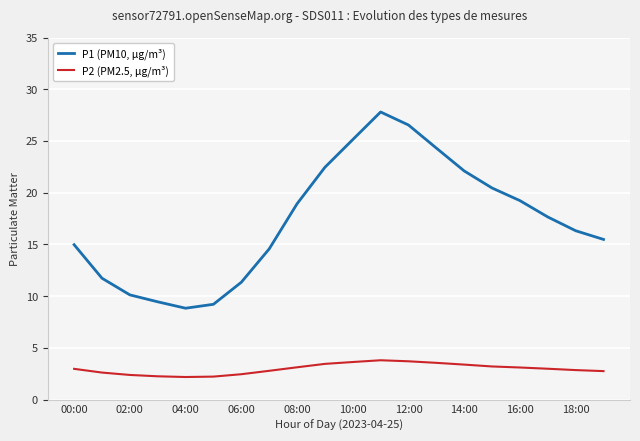

What is the greatest value displayed?

27.8